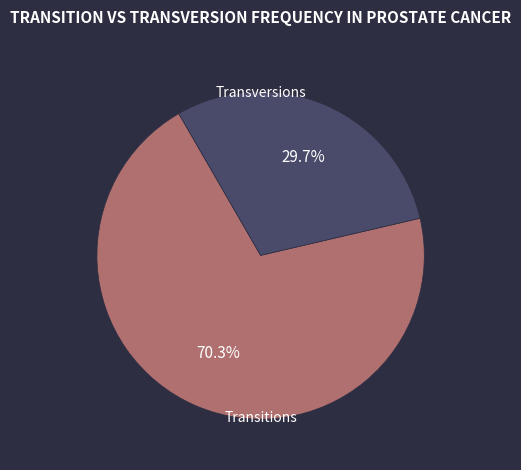

Is there any slice that represents more than half of the pie?

Yes